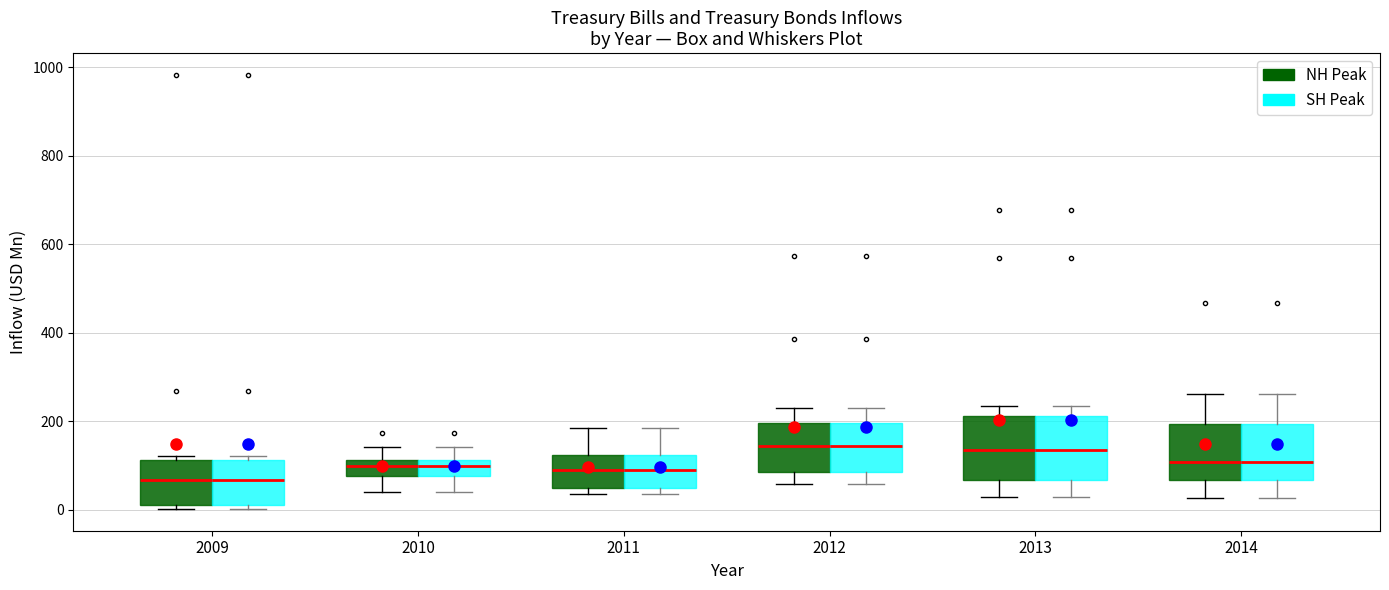

Reading left to right, transcribe this box plot: for each box, give where its median line is, the range the box spans, and where its two whiskers end, as read against the y-axis. The values are not printed on the chart, so give them approximately, as read against the axis.

2009 (NH Peak): median 60, box 20 to 120, whiskers 0 to 120 (just above the box's upper edge)
2009 (SH Peak): median 60, box 20 to 120, whiskers 0 to 120 (just above the box's upper edge)
2010 (NH Peak): median 100, box 80 to 120, whiskers 40 to 140
2010 (SH Peak): median 100, box 80 to 120, whiskers 40 to 140
2011 (NH Peak): median 80, box 40 to 120, whiskers 40 (just below the box's lower edge) to 180
2011 (SH Peak): median 80, box 40 to 120, whiskers 40 (just below the box's lower edge) to 180
2012 (NH Peak): median 140, box 80 to 200, whiskers 60 to 220
2012 (SH Peak): median 140, box 80 to 200, whiskers 60 to 220
2013 (NH Peak): median 140, box 60 to 220, whiskers 20 to 240
2013 (SH Peak): median 140, box 60 to 220, whiskers 20 to 240
2014 (NH Peak): median 100, box 60 to 200, whiskers 20 to 260
2014 (SH Peak): median 100, box 60 to 200, whiskers 20 to 260